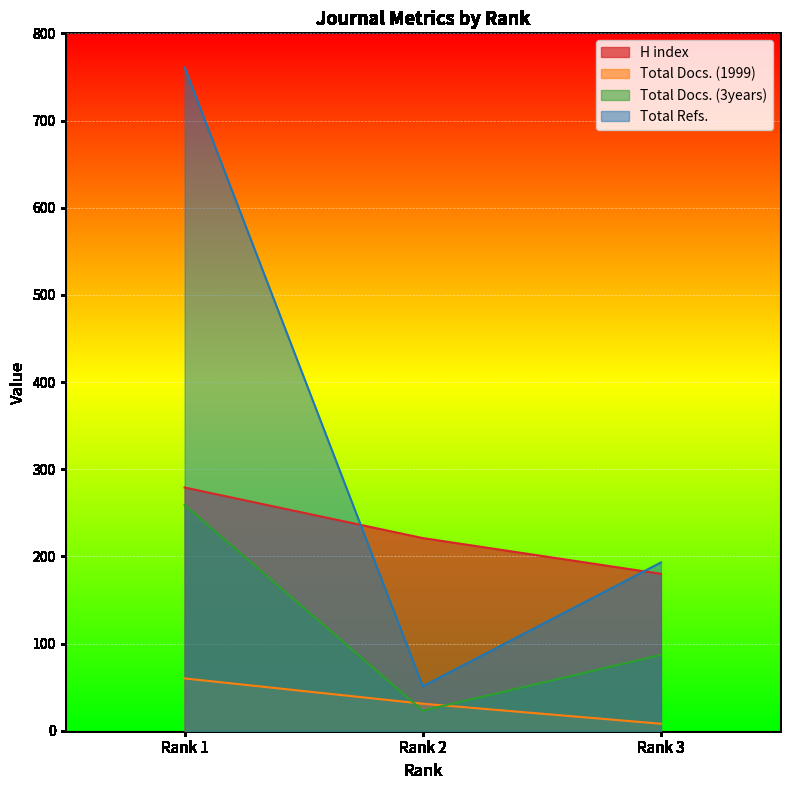

What is the total value across all series at Rank 1?

1359